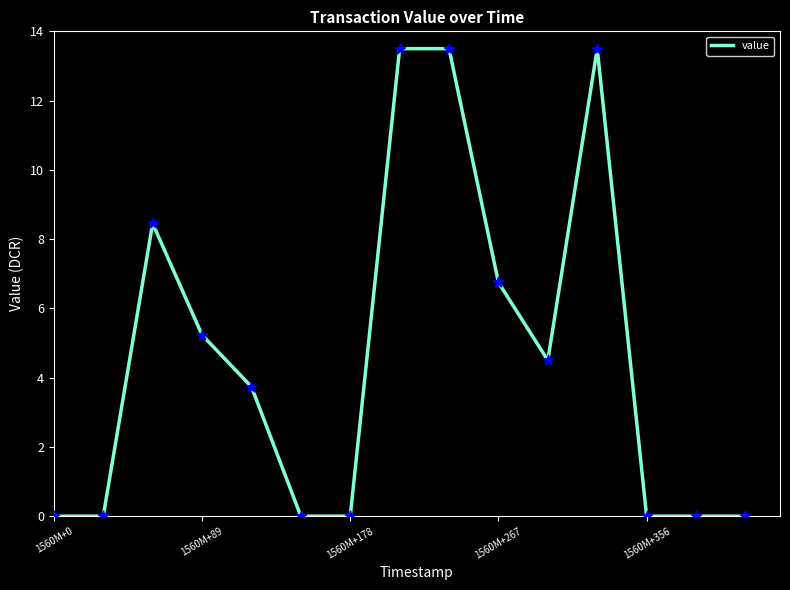

What is the difference between the maximum and minimum values?

13.5